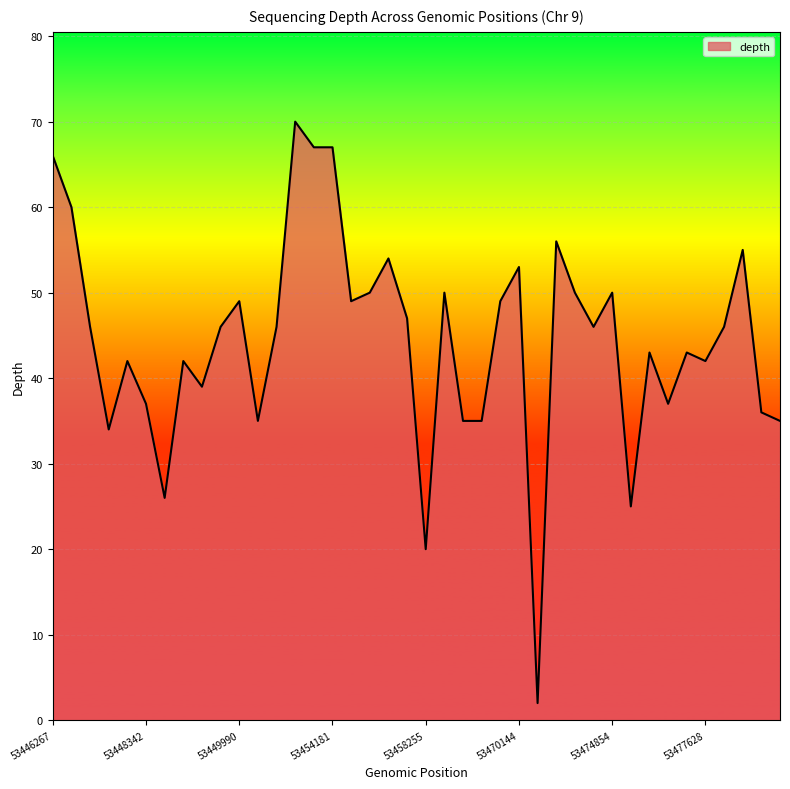

What is the maximum value shown in the chart?

70